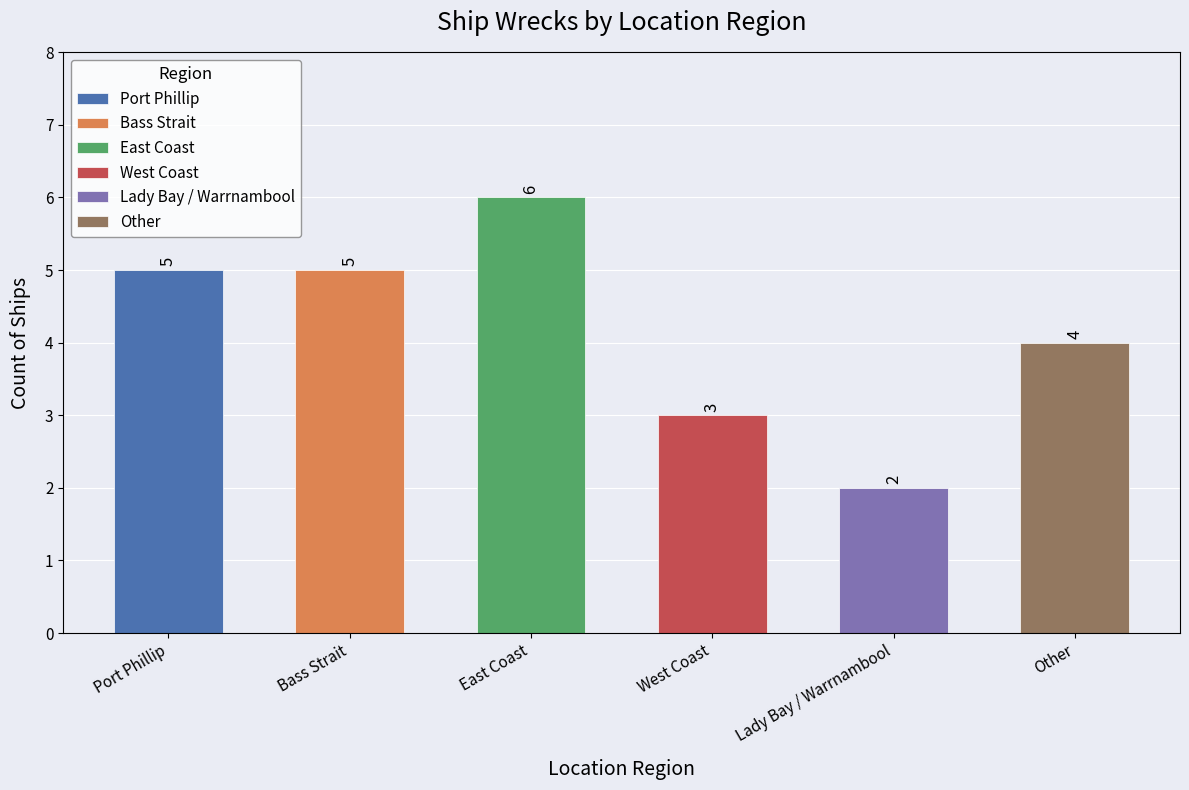

The value at East Coast is 10. True or false?

False